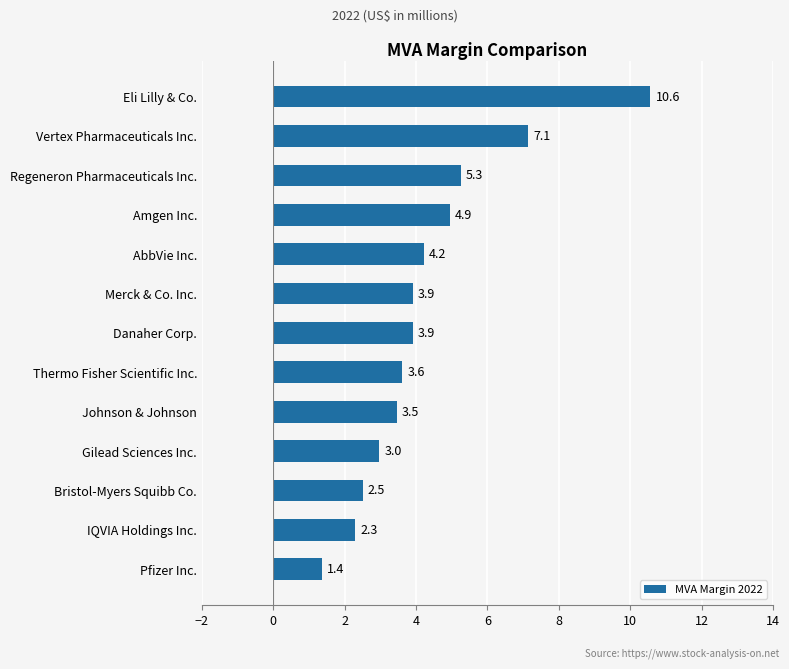

Read the value at Thermo Fisher Scientific Inc..

3.6